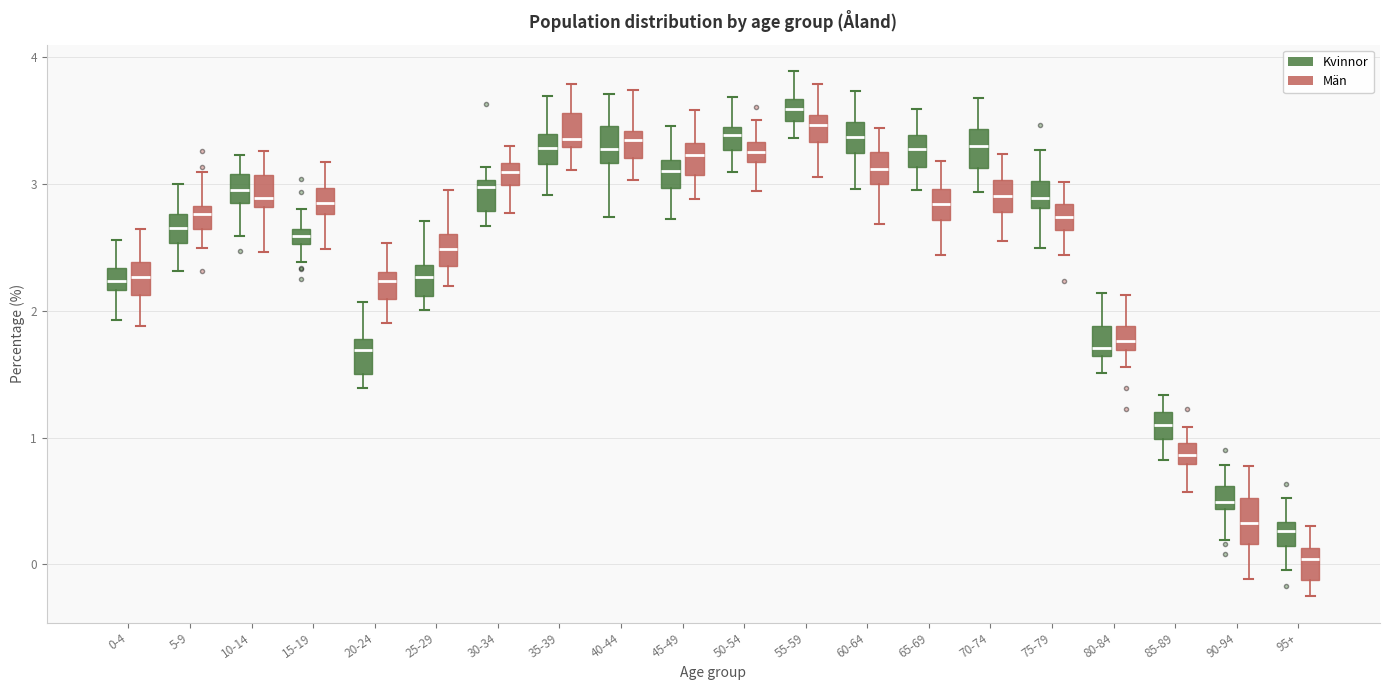

Where is the upper edge of the box for 80-84 (Män) on the y-axis? The values are not printed on the chart, so give them approximately, as read against the axis.

1.9